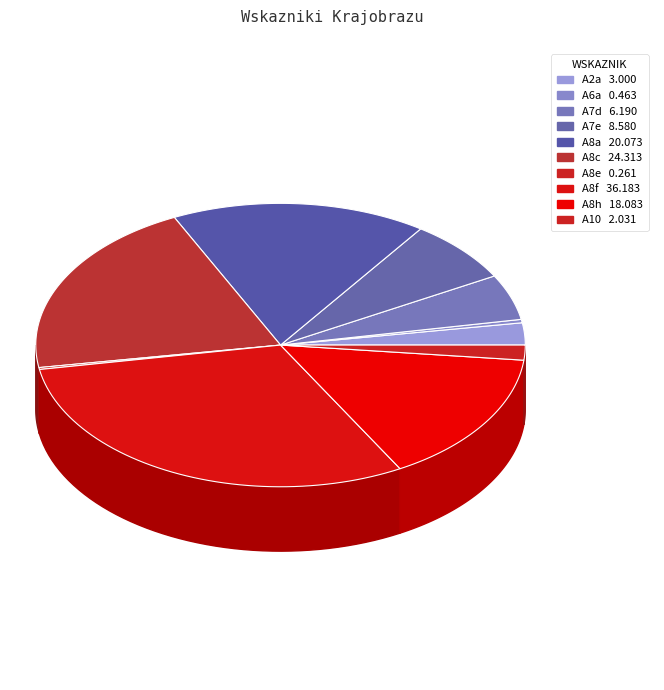

Does A8e account for over 50% of the chart?

No